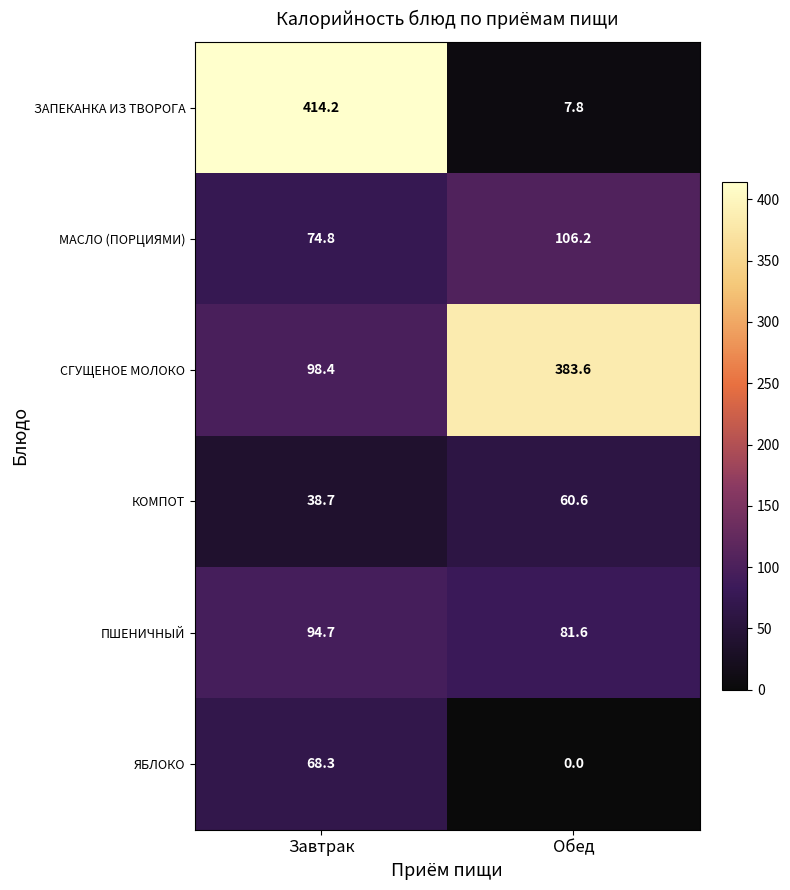

What is the spread (max minus min) of values at Обед?

383.6